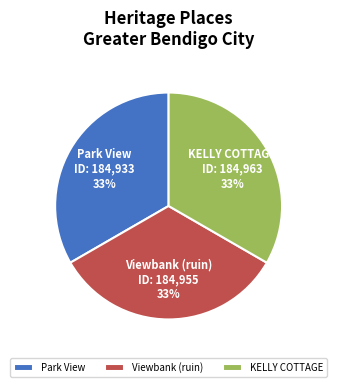

Does Viewbank (ruin) represent more than half of the total?

No